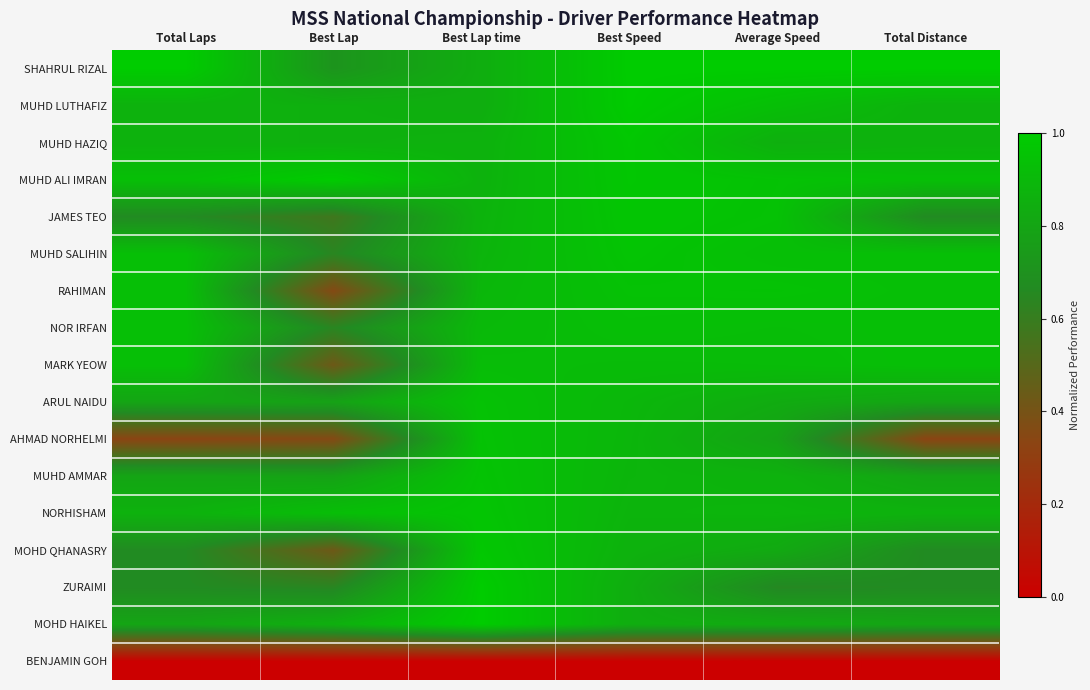

What is the total value across all series at Total Distance?

13.0